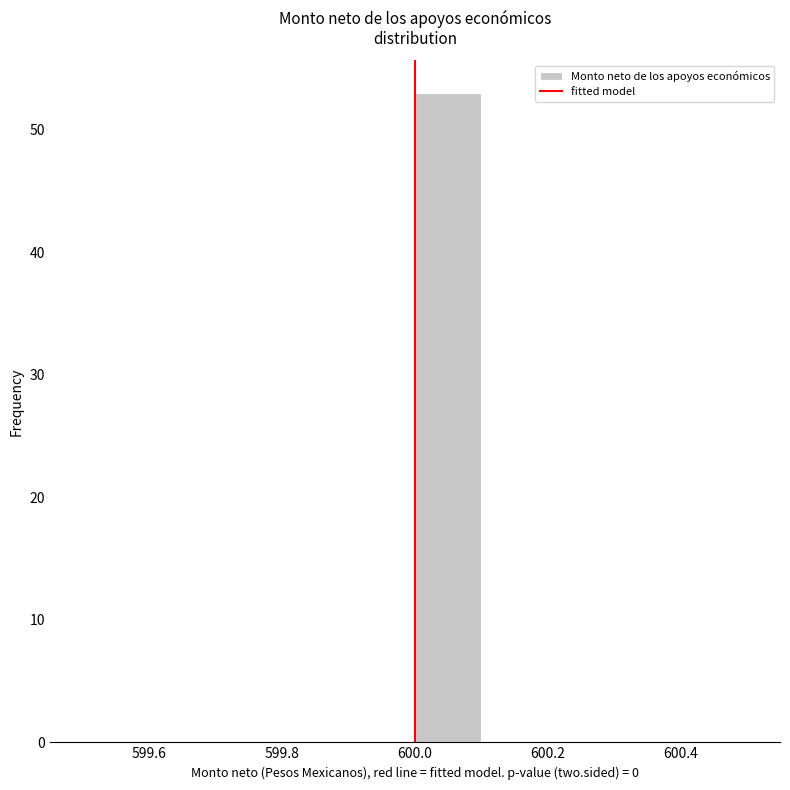

Reading left to right, list every bar in this chart as the range it spans on the x-axis followed by its height. The values are not printed on the chart, so give them approximately, as read against the axis.

599.5 to 599.6: 0
599.6 to 599.7: 0
599.7 to 599.8: 0
599.8 to 599.9: 0
599.9 to 600.0: 0
600.0 to 600.1: 53
600.1 to 600.2: 0
600.2 to 600.3: 0
600.3 to 600.4: 0
600.4 to 600.5: 0